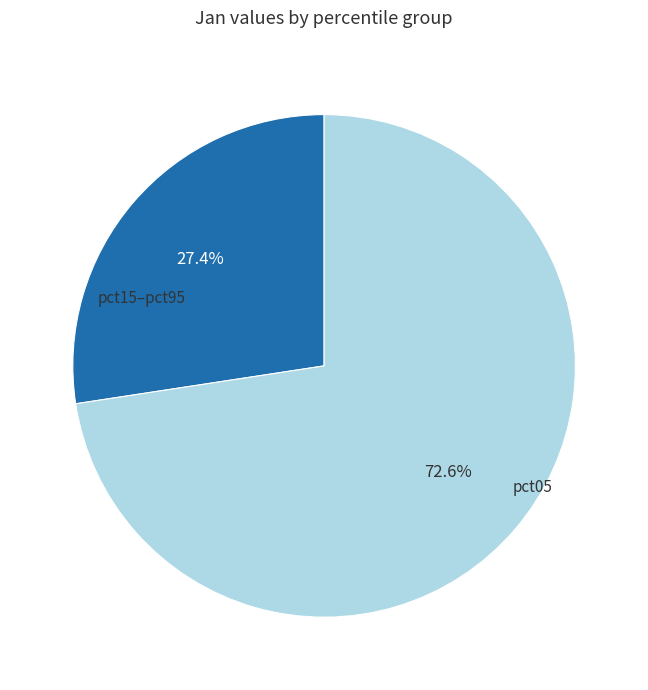

Is it true that pct05 is 27% of the pie?

True